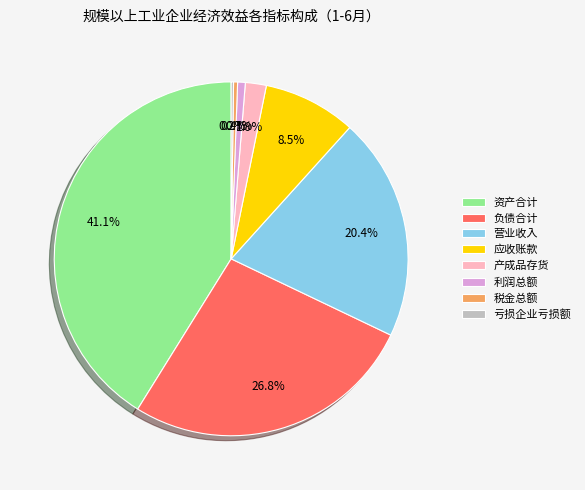

Is there a majority slice in this chart?

No